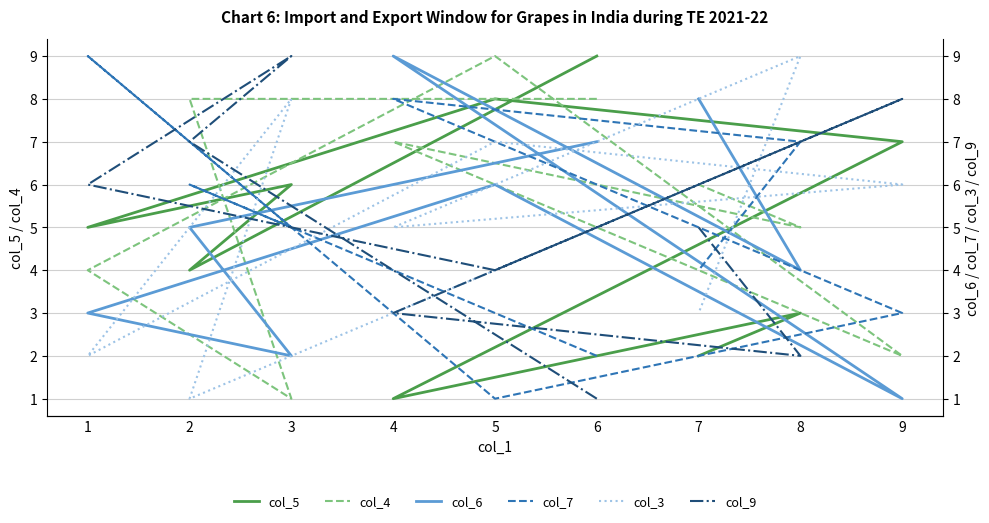

At which label is col_4 closest to 5?

8